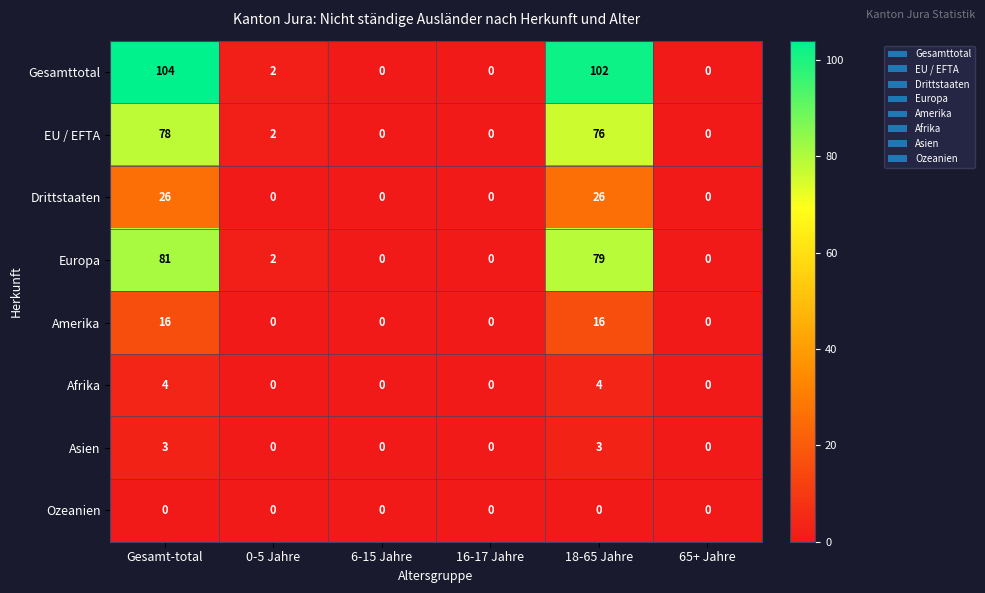

What is the difference between the maximum and second lowest values in the Asien series?

3